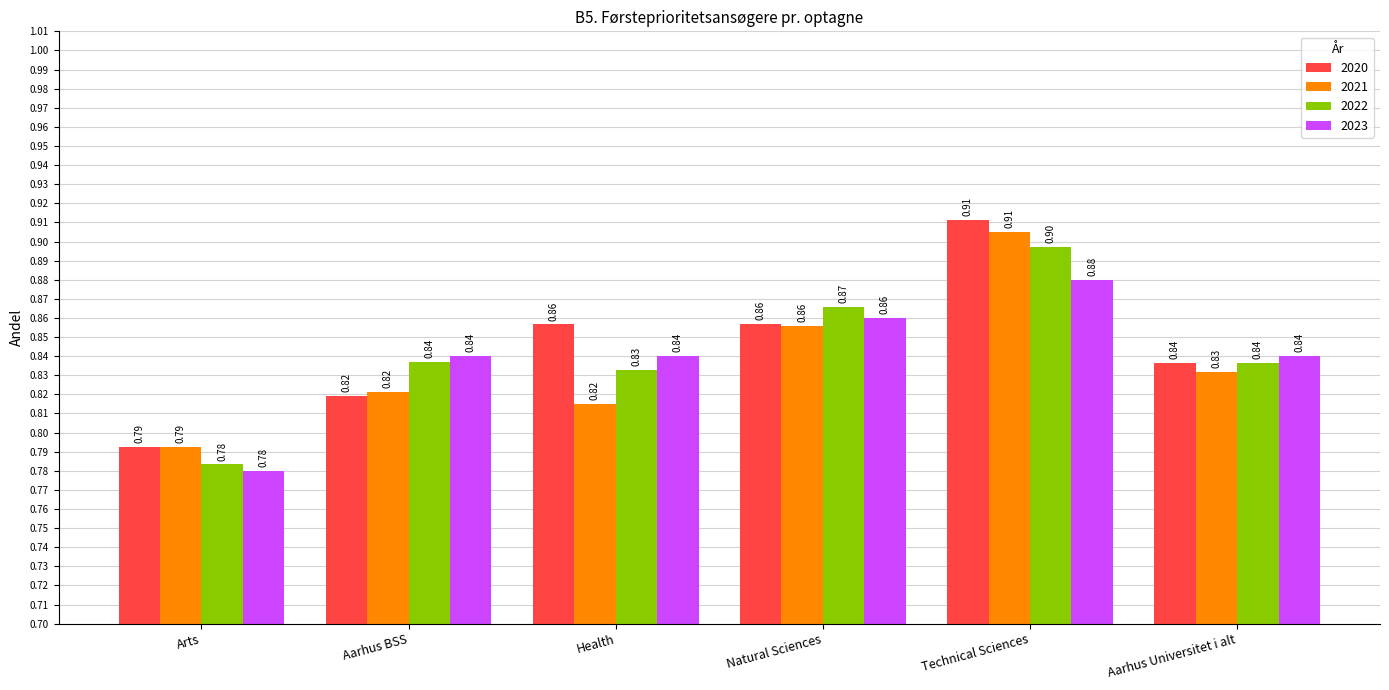

Is it true that 2021 equals 0.2 at Aarhus Universitet i alt?

False